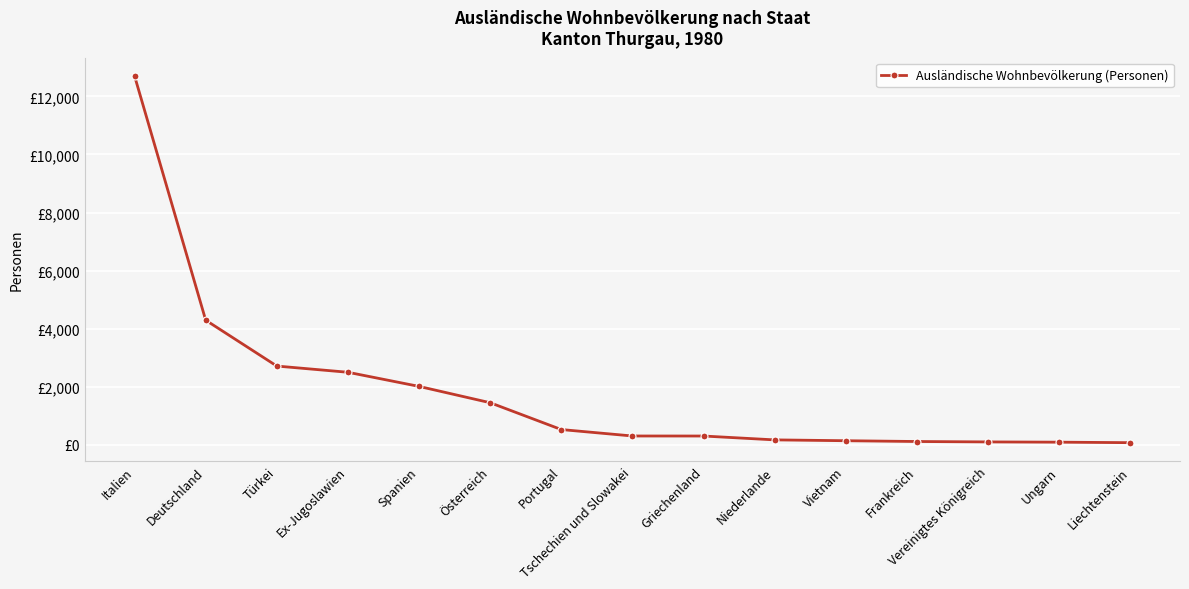

At which label does the data first exceed 302?

Italien